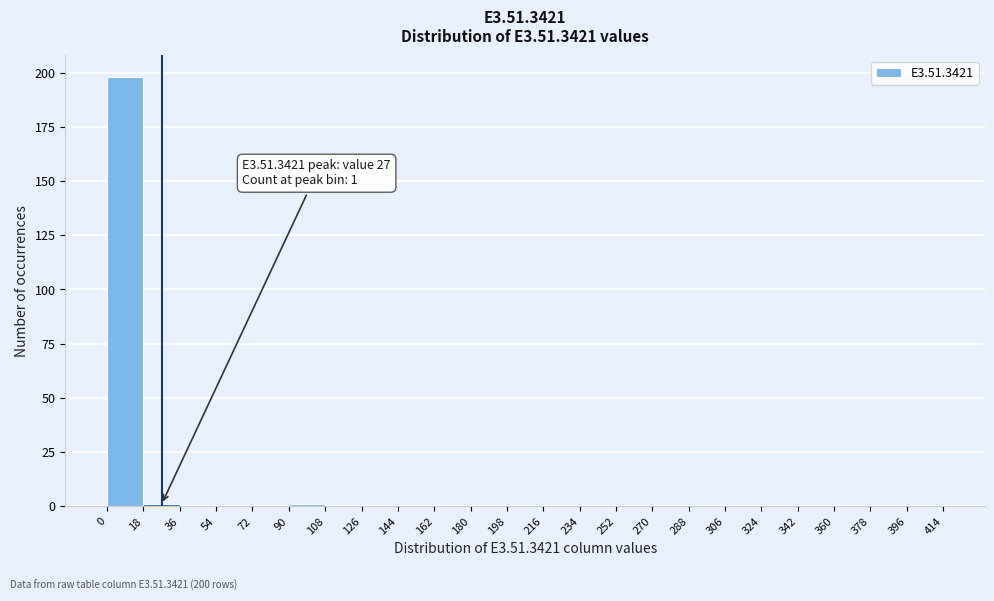

Over which range of the x-axis is the bar tallest?

0 to 18